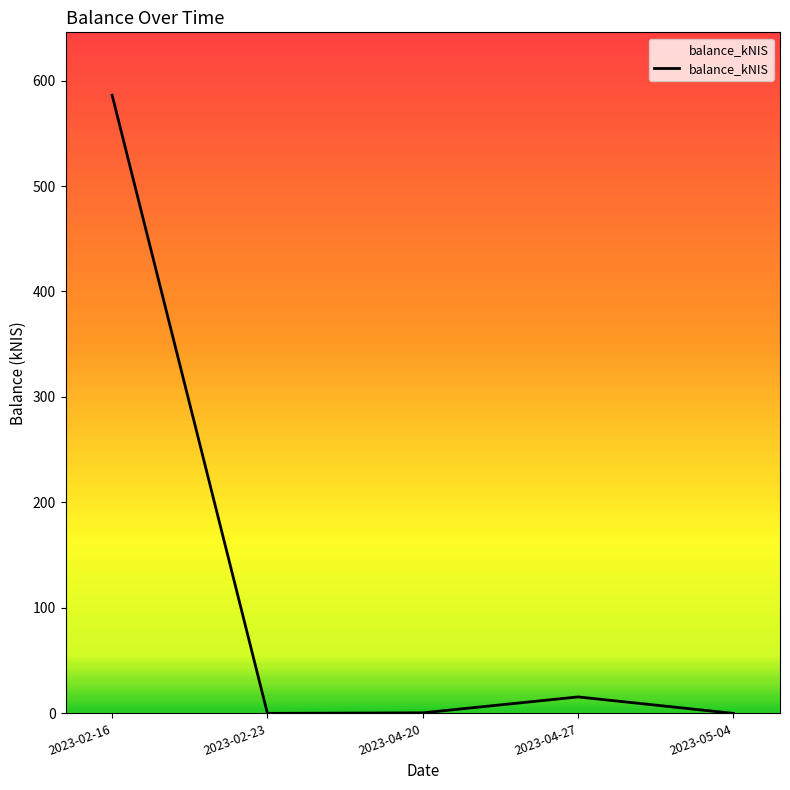

At which label is the value closest to 293?

2023-04-27